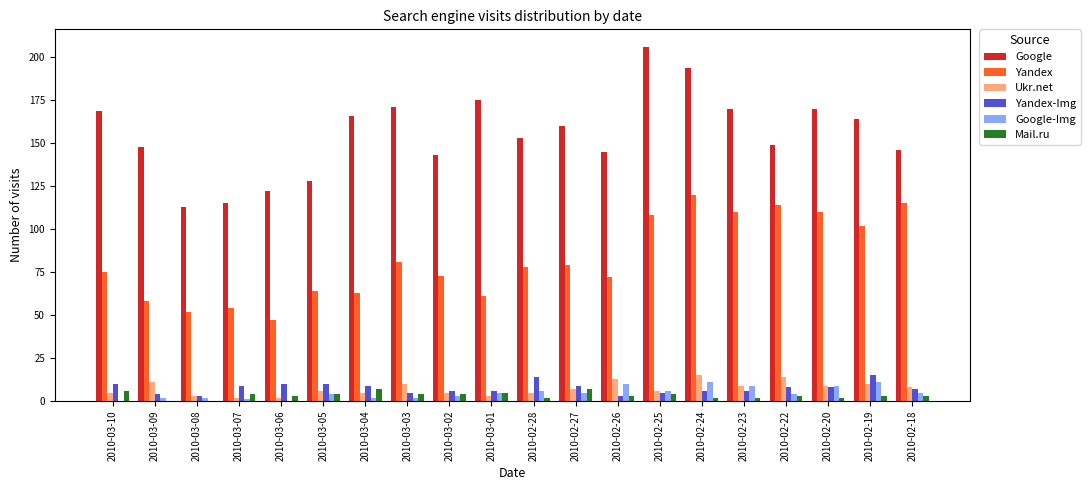

What is the highest value of the Yandex series?

120